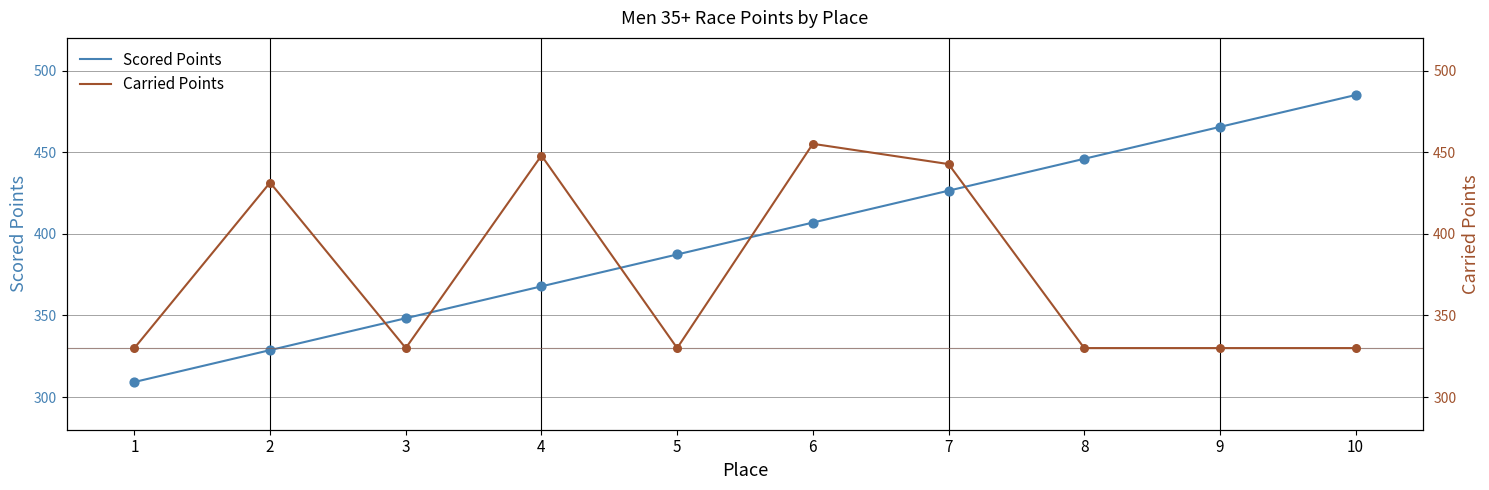

Which series has the largest total across all categories?

Scored Points